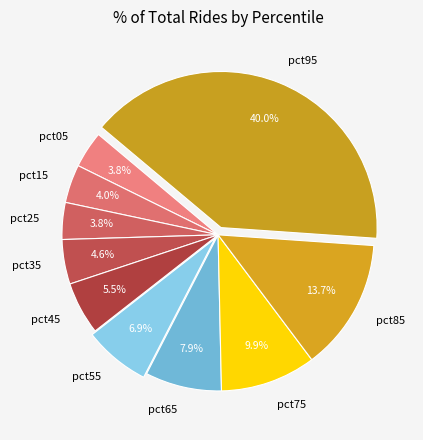

Is it true that pct75 is 3% of the pie?

False